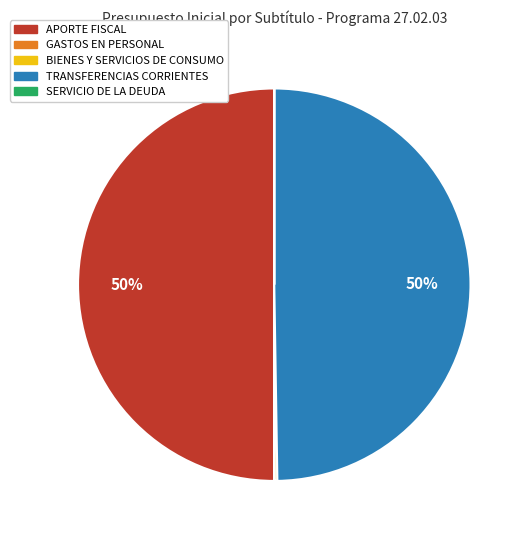

To the nearest percent, what percentage of the pie is APORTE FISCAL?

50%